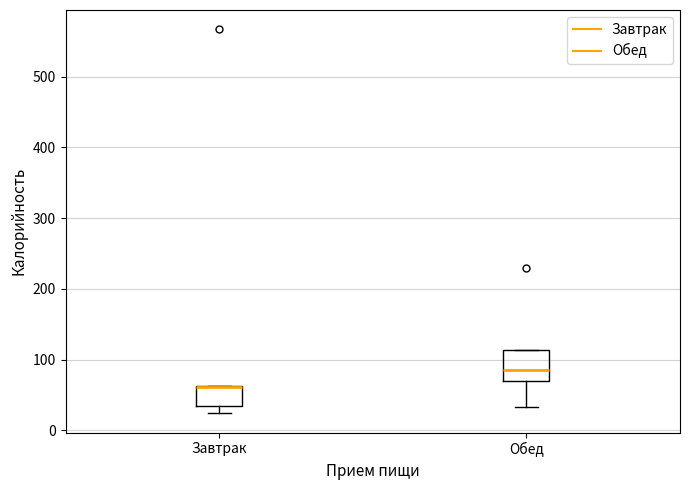

Reading left to right, read every box against the y-axis: the position of its median line, the range the box covers, and the ends of its whiskers. The values are not printed on the chart, so give them approximately, as read against the axis.

Завтрак: median 60 (drawn on the box's upper edge), box 30 to 60, whiskers 20 to 60
Обед: median 90, box 70 to 110, whiskers 30 to 110